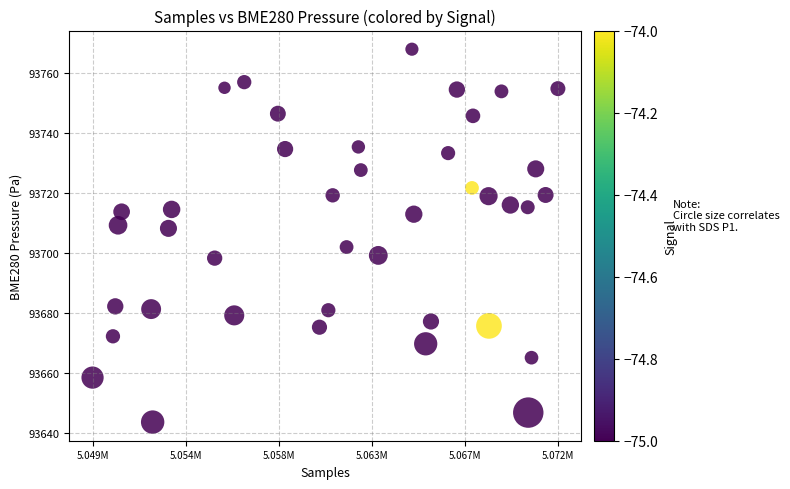

What is the range of X values (max minus min)?

22058.0